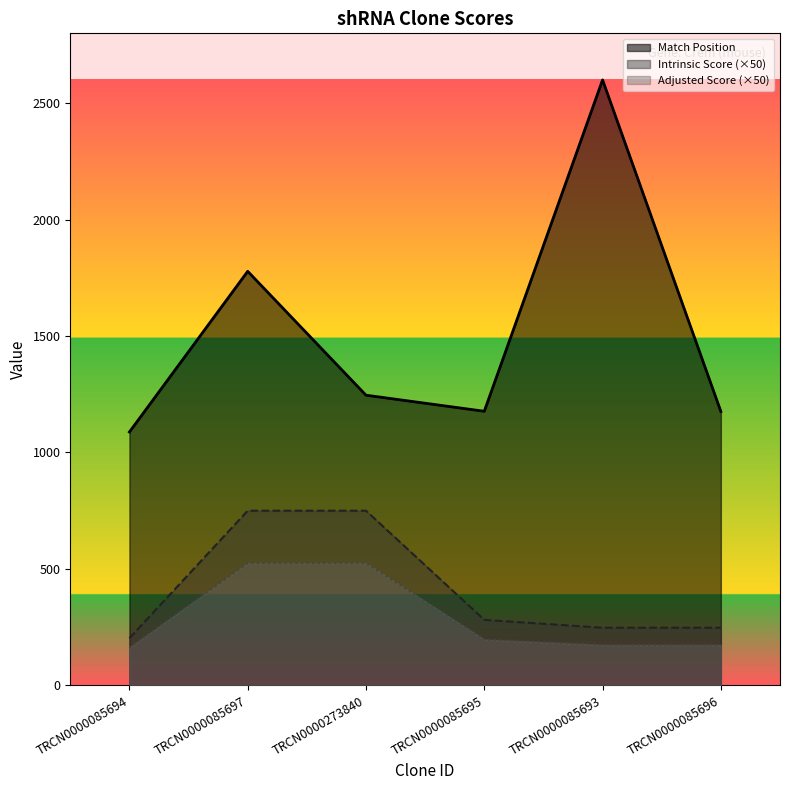

Which series changed the most between TRCN0000085695 and TRCN0000085693?

Match Position